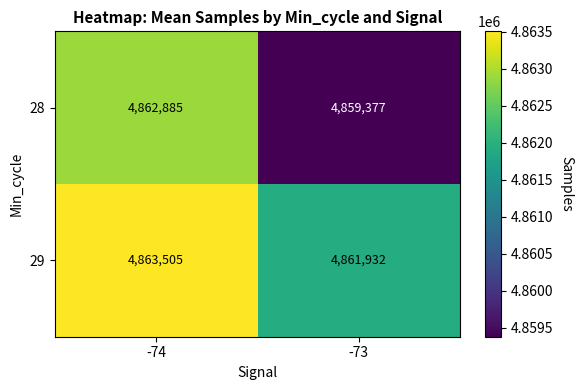

Read the 29 value at -74, to the nearest 100.

4863500